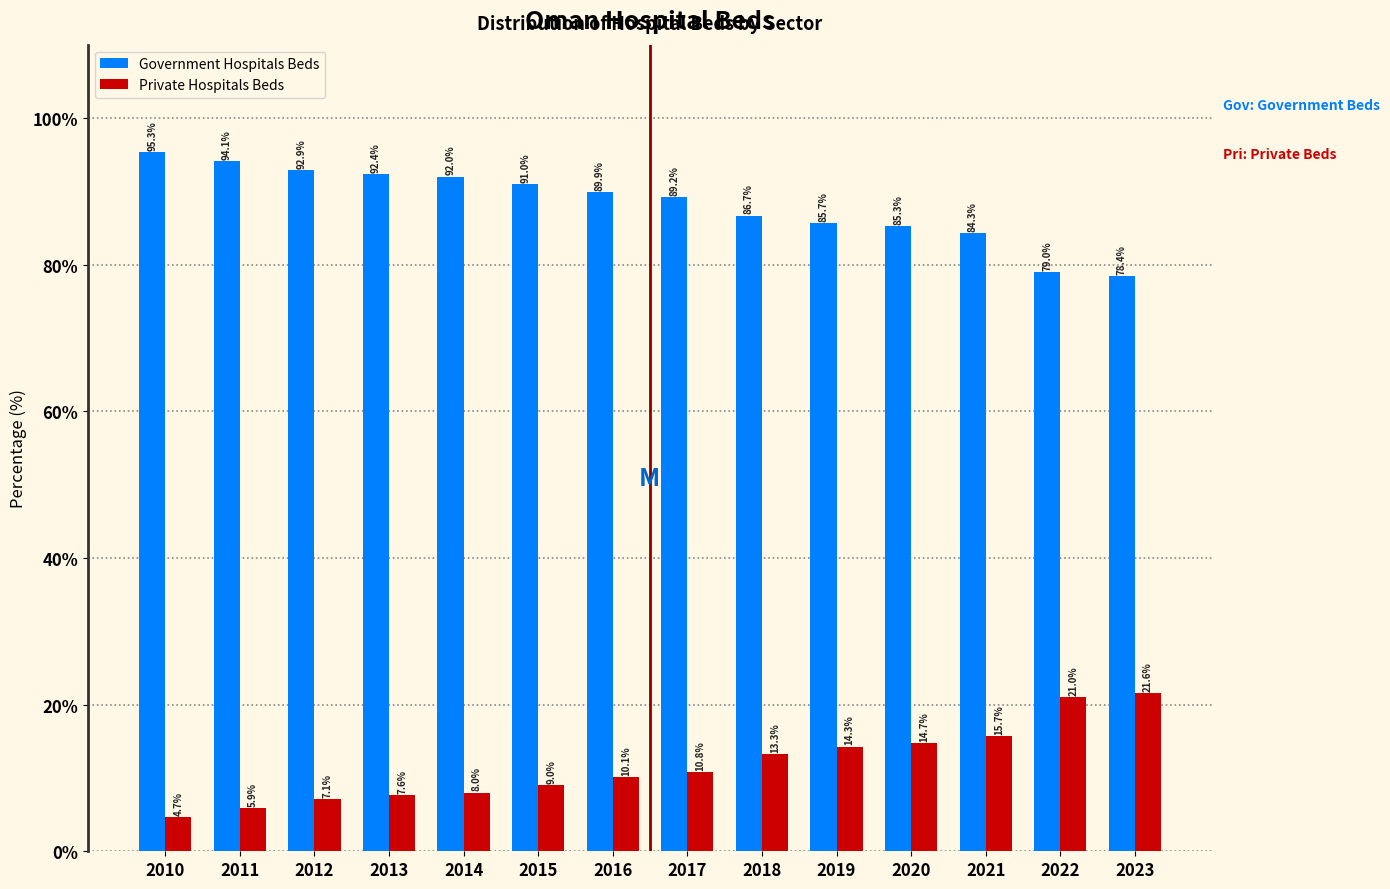

Reading left to right, transcribe all the data shown in this chart.

Government Hospitals Beds: 2010=95.3	2011=94.1	2012=92.9	2013=92.4	2014=92.0	2015=91.0	2016=89.9	2017=89.2	2018=86.7	2019=85.7	2020=85.3	2021=84.3	2022=79.0	2023=78.4
Private Hospitals Beds: 2010=4.7	2011=5.9	2012=7.1	2013=7.6	2014=8.0	2015=9.0	2016=10.1	2017=10.8	2018=13.3	2019=14.3	2020=14.7	2021=15.7	2022=21.0	2023=21.6